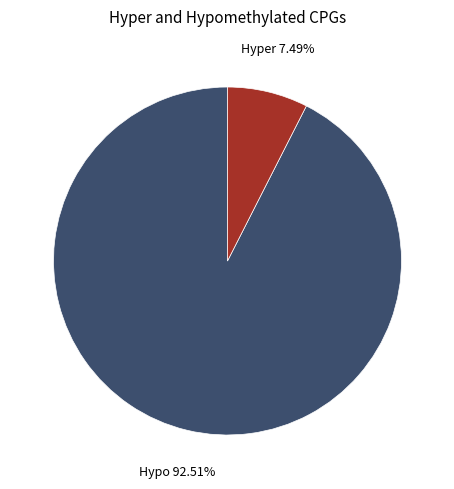

Approximately how many times larger is the value at Hypo compared to Hyper?

12.4